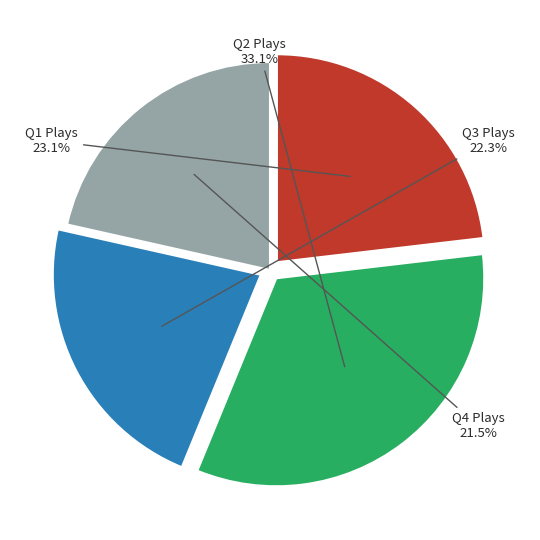

Does any single category account for the majority?

No